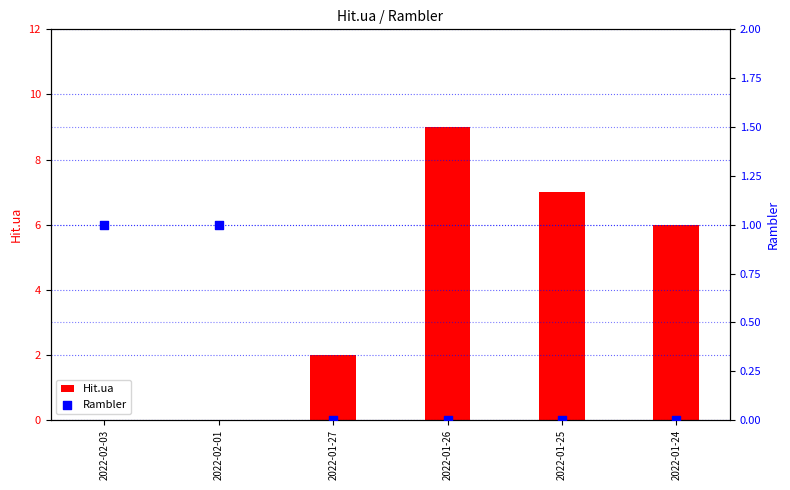

Which series has the widest spread of Y values?

Hit.ua